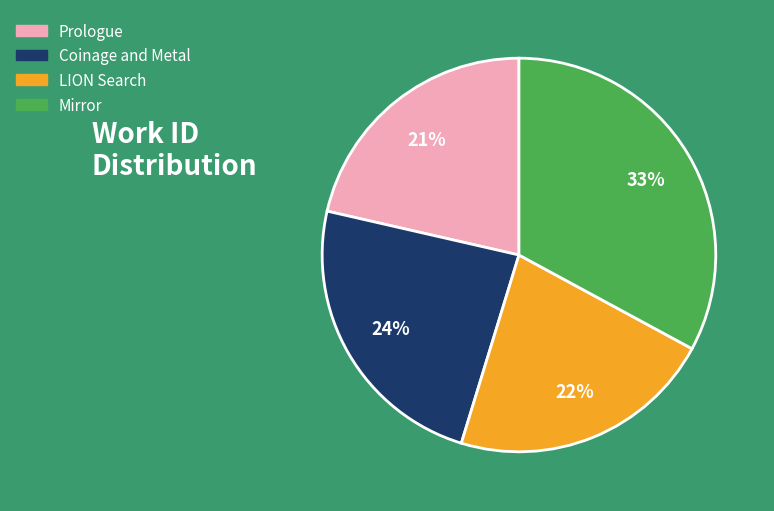

True or false: Mirror accounts for 33% of the total.

True